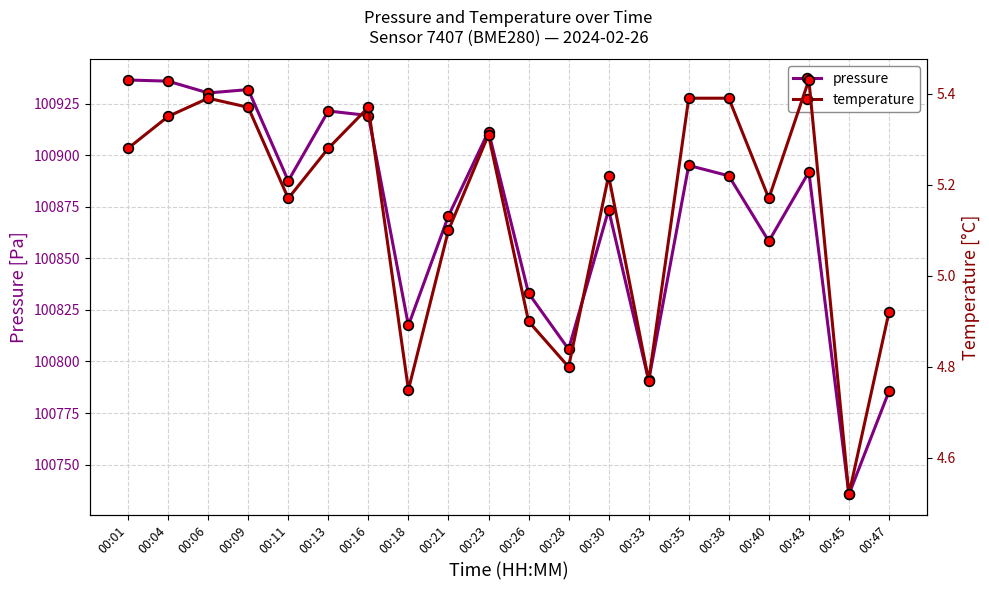

True or false: temperature and pressure intersect in this chart.

False